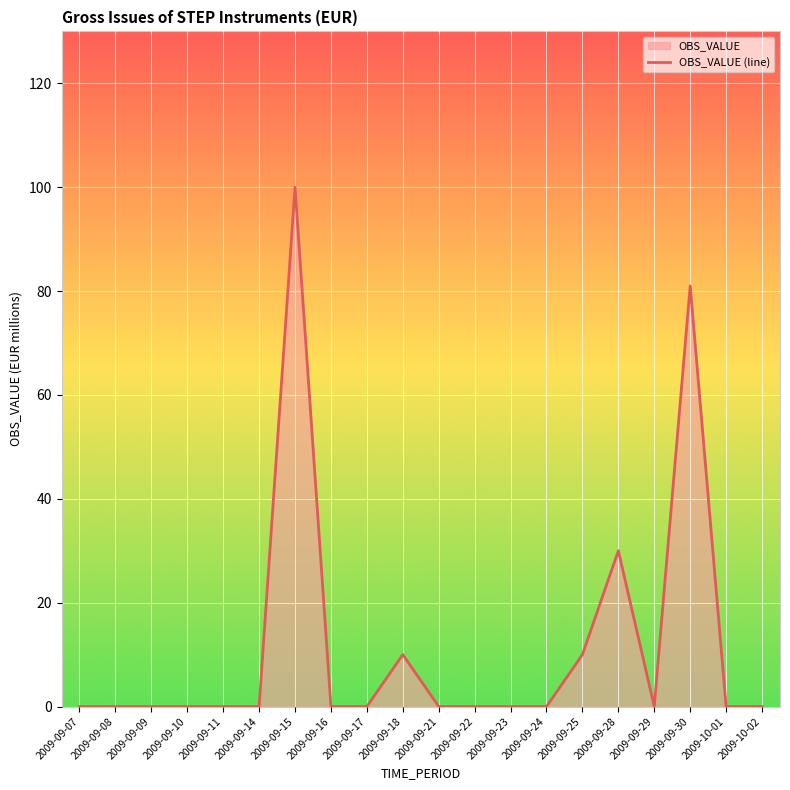

True or false: the data shows 48 at 2009-09-08.

False